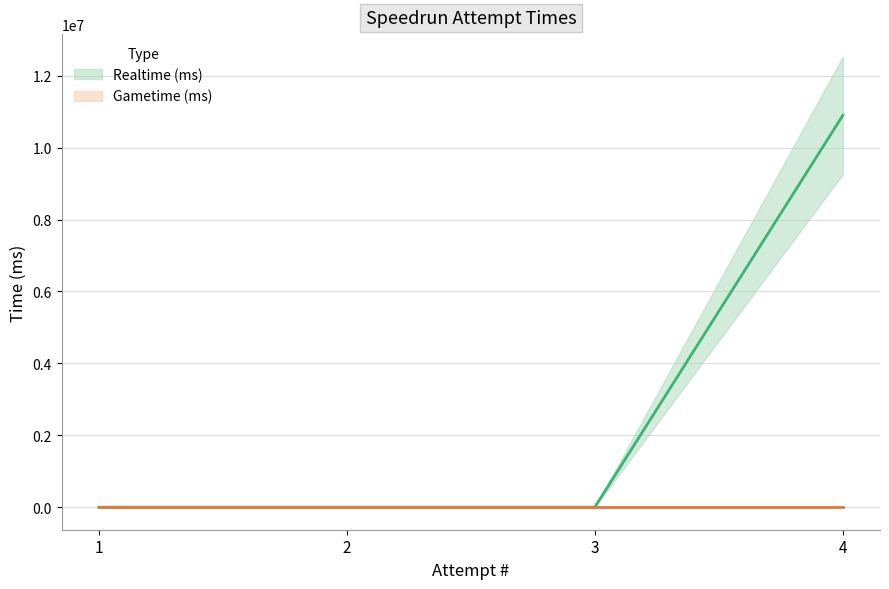

Is it true that the value at 4 is 3266052?

False